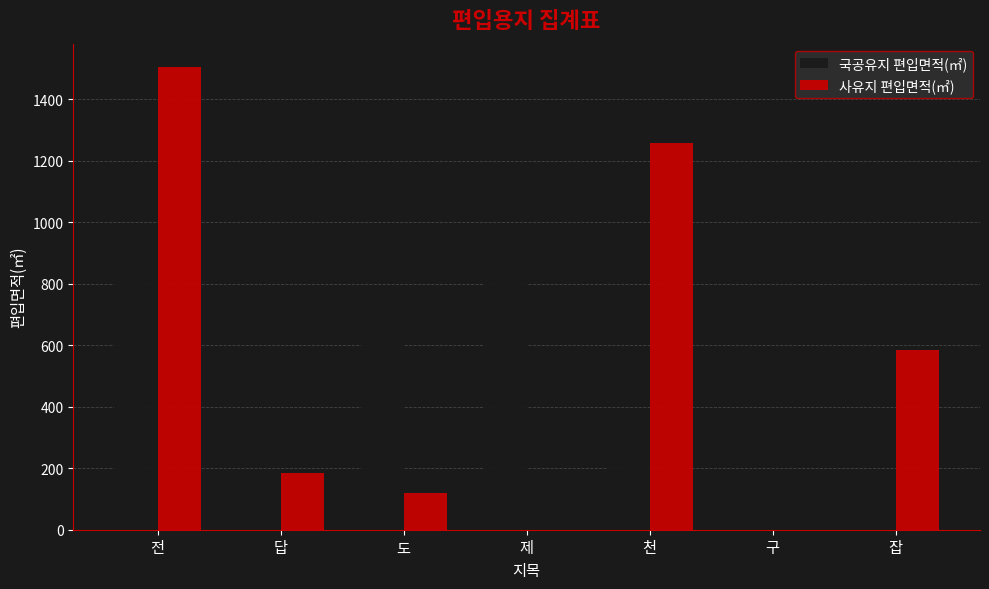

What is the sum of the 사유지 편입면적(㎡) values at 도 and 구?

118